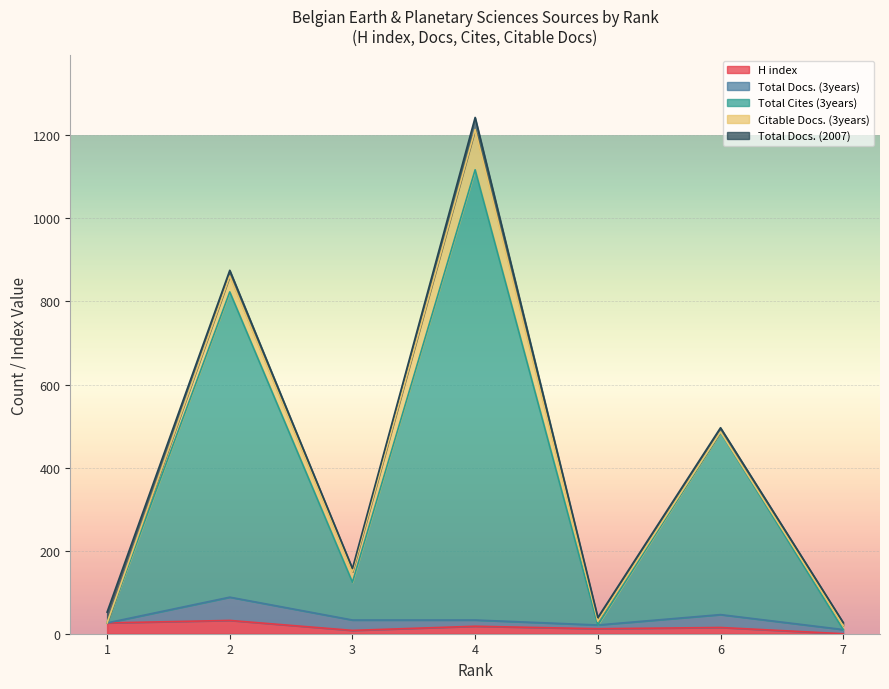

How many categories are shown in the chart?

7